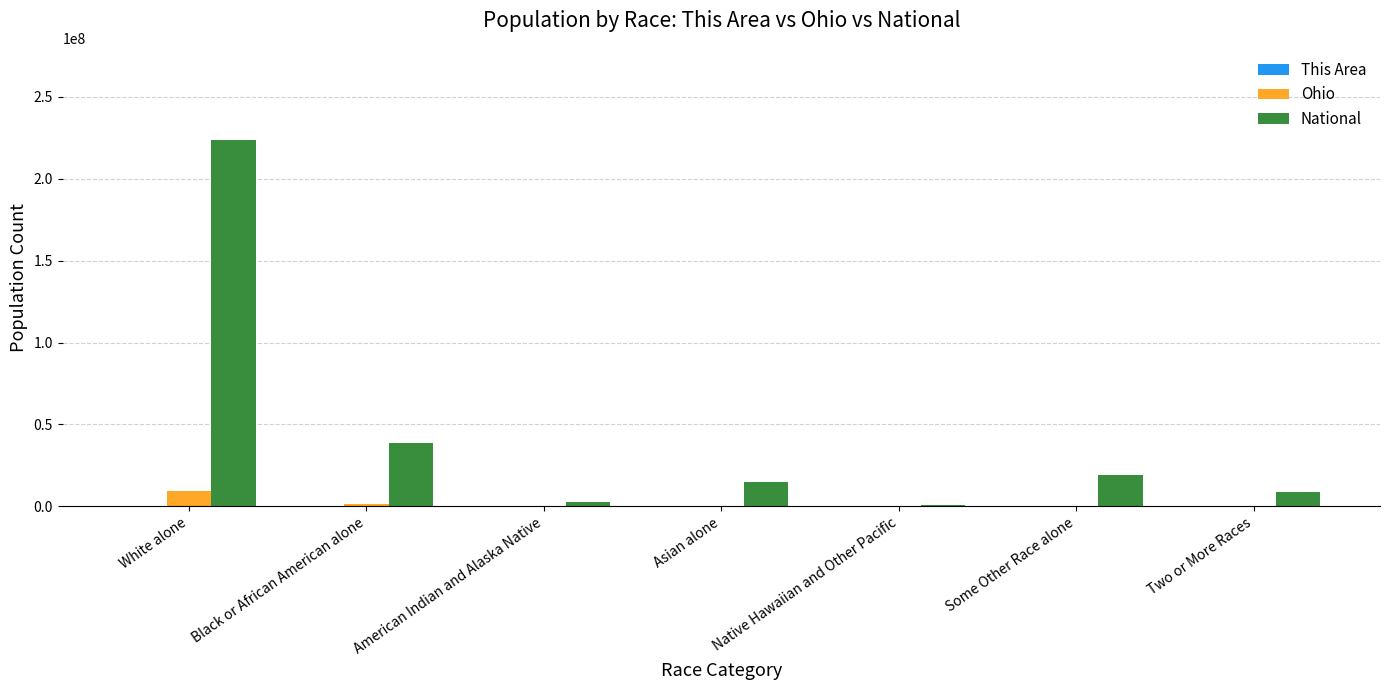

Where is National nearest to the value 112046639?

Black or African American alone